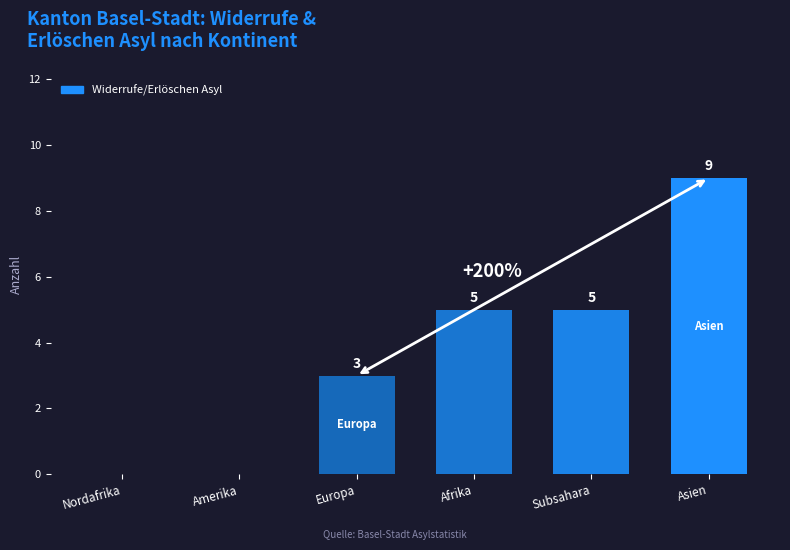

Reading left to right, what are all the values shown in this chart?

0	0	3	5	5	9